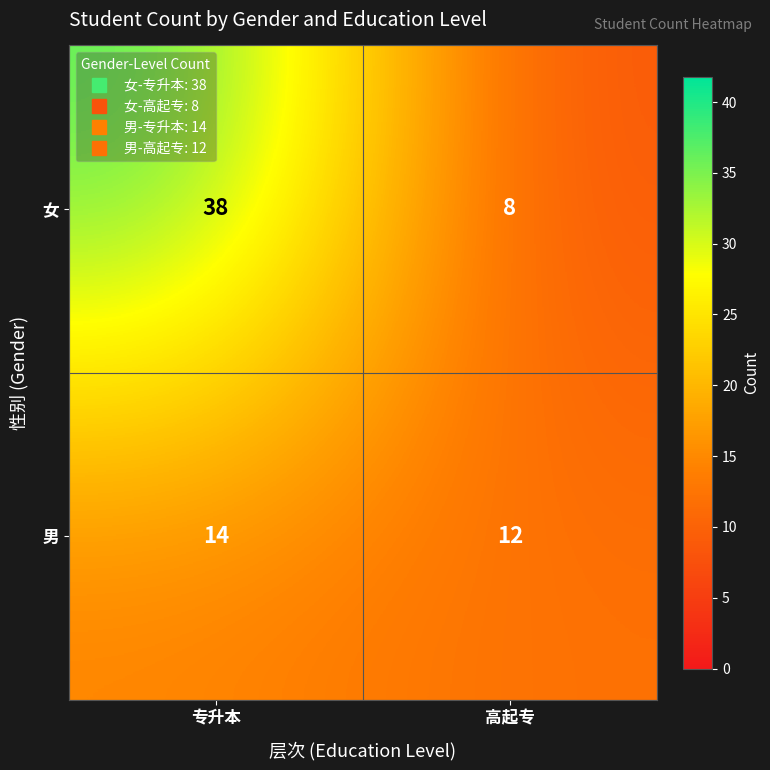

Which series has the largest total across all categories?

女